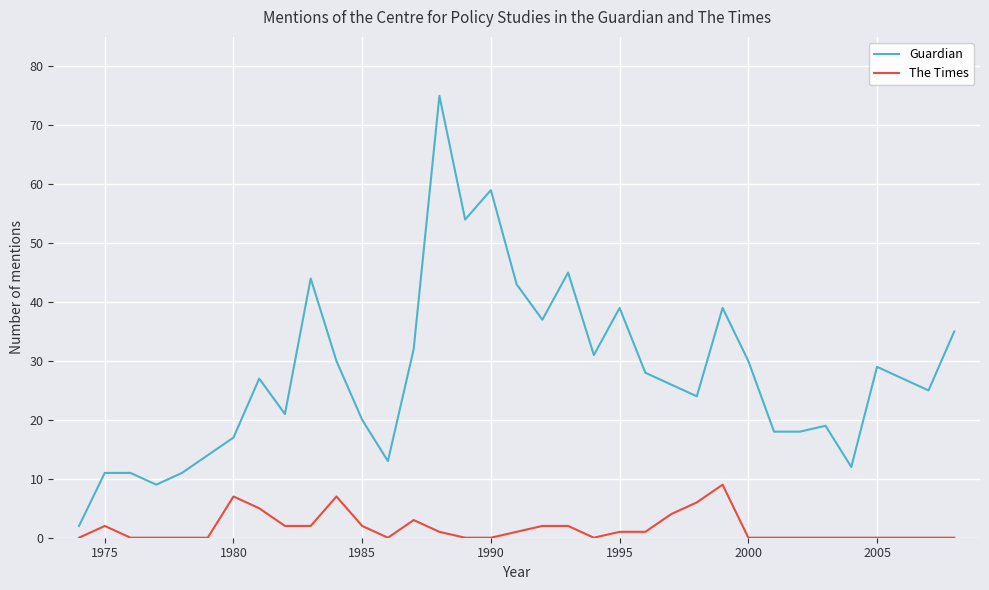

Which series has the widest spread of values?

Guardian